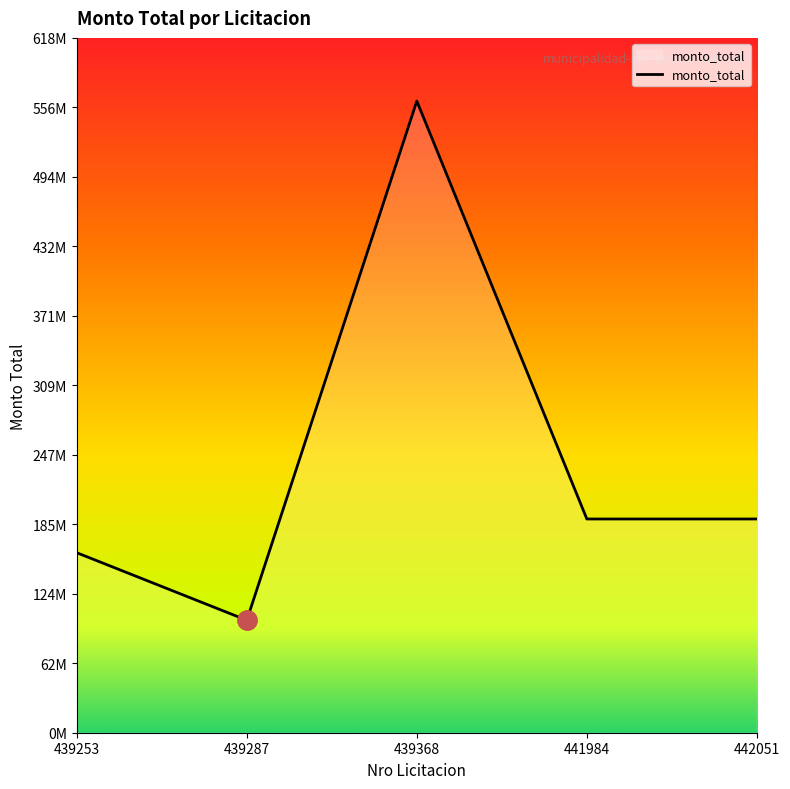

Which label corresponds to the largest value in the chart?

439368